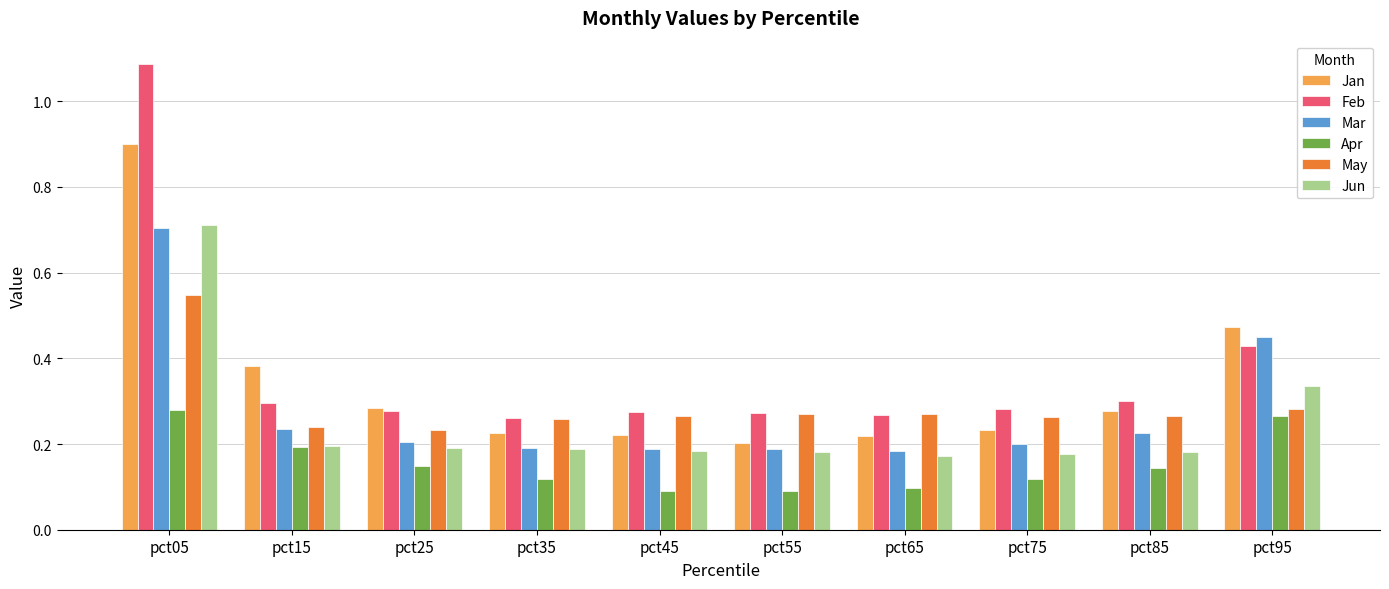

True or false: Feb has a value of 0.1 at pct15.

False